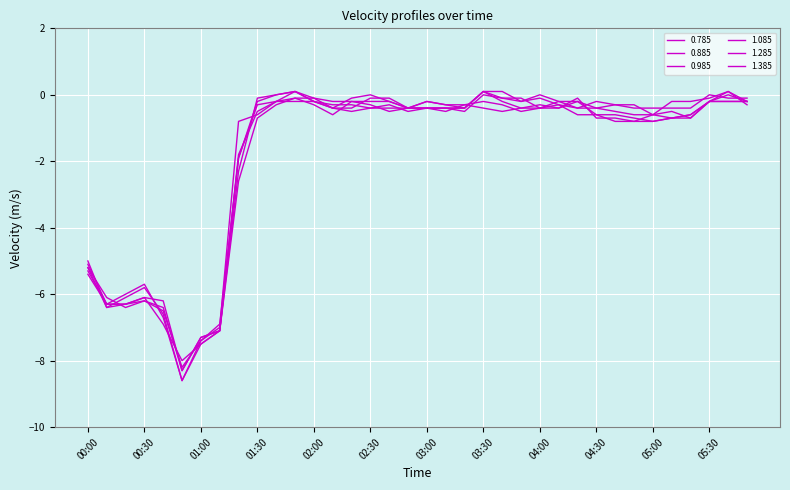

How many intersections are there between 0.985 and 1.385?

6